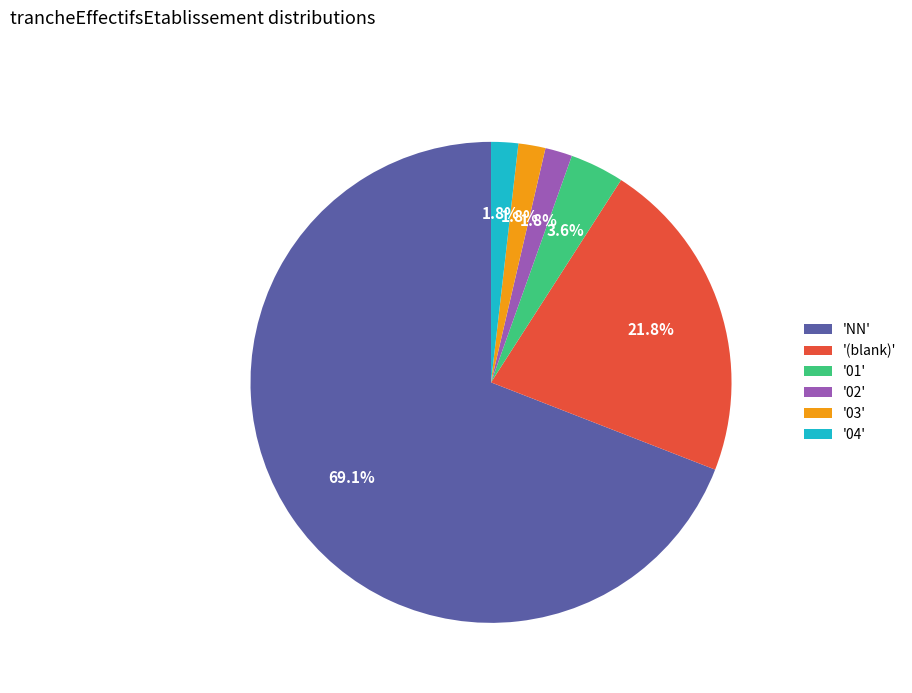

Which category has the biggest portion of the pie?

'NN'